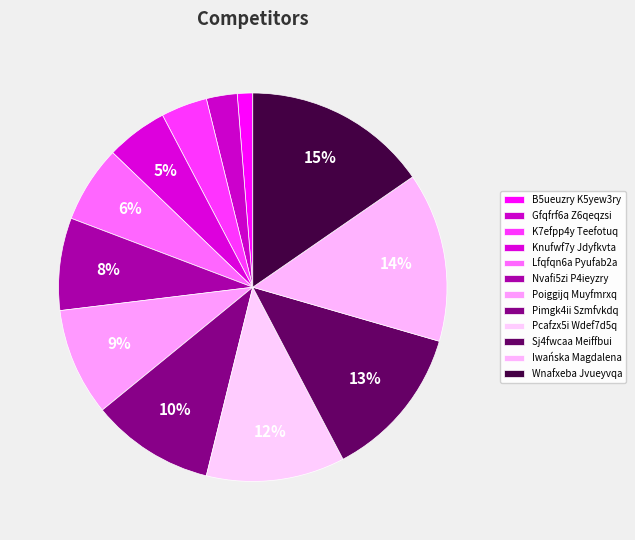

Does B5ueuzry K5yew3ry account for over 50% of the chart?

No